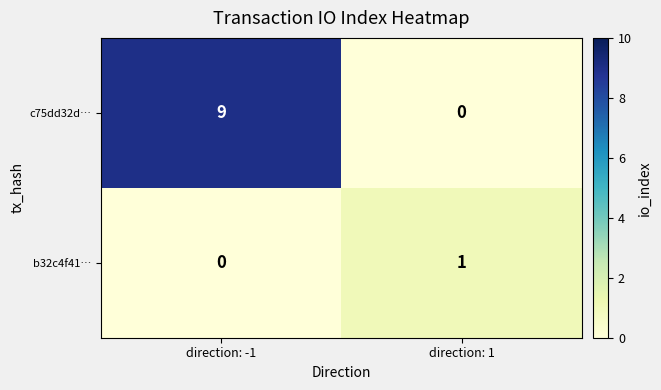

What is the sum of the c75dd32d… values at direction: -1 and direction: 1?

9